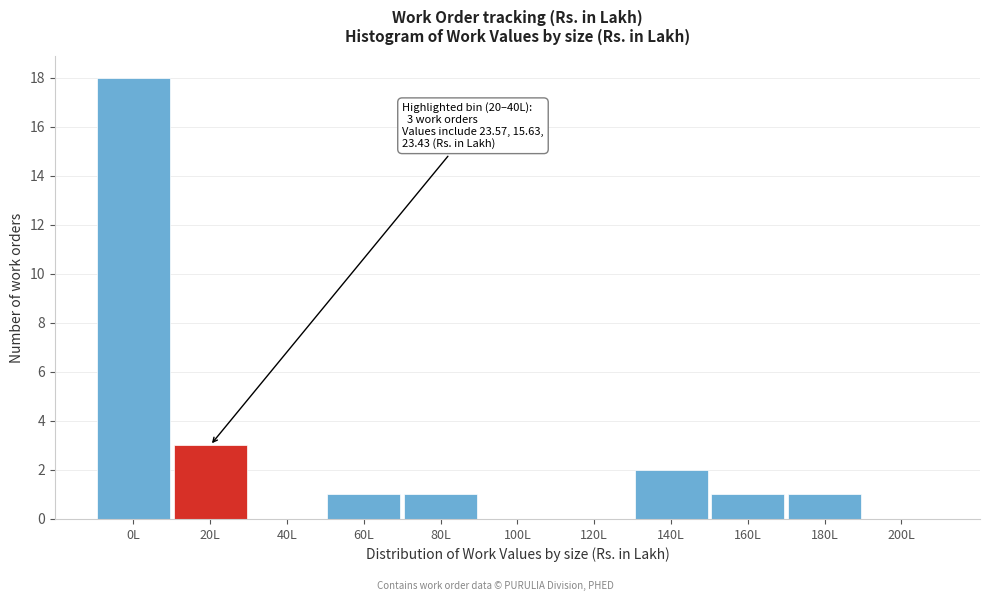

Reading left to right, transcribe all the data shown in this chart.

0L=18	20L=3	40L=0	60L=1	80L=1	100L=0	120L=0	140L=2	160L=1	180L=1	200L=0